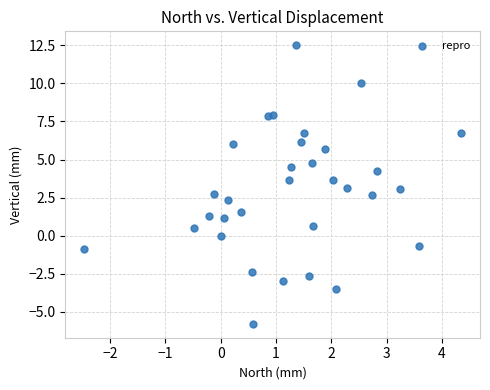

What is the range of X values (max minus min)?

6.8